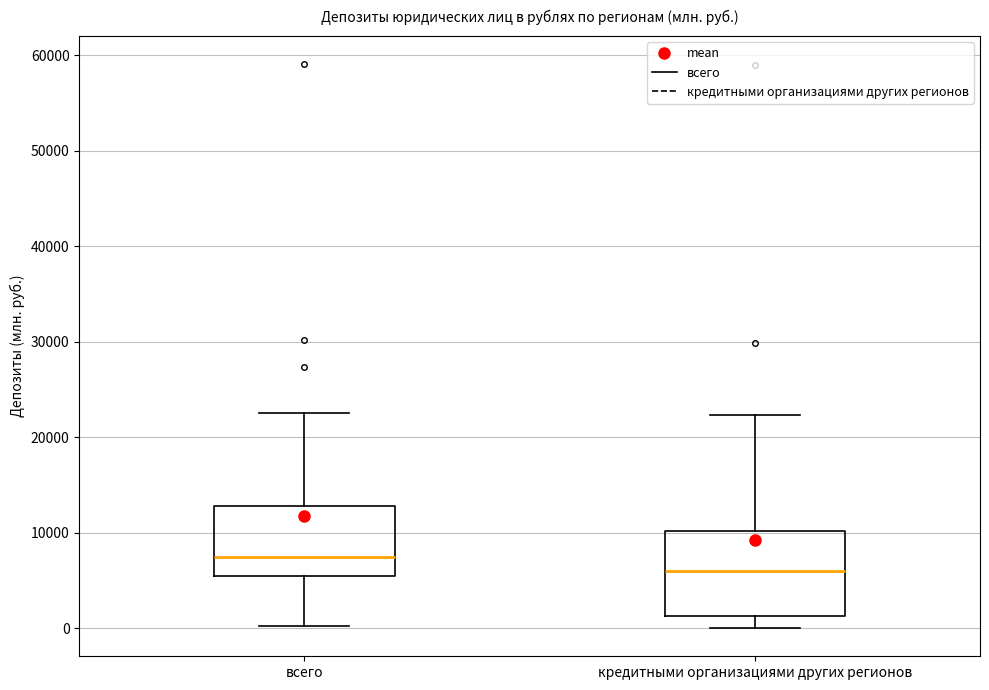

Where does the lower whisker of the box for всего end on the y-axis? The values are not printed on the chart, so give them approximately, as read against the axis.

0